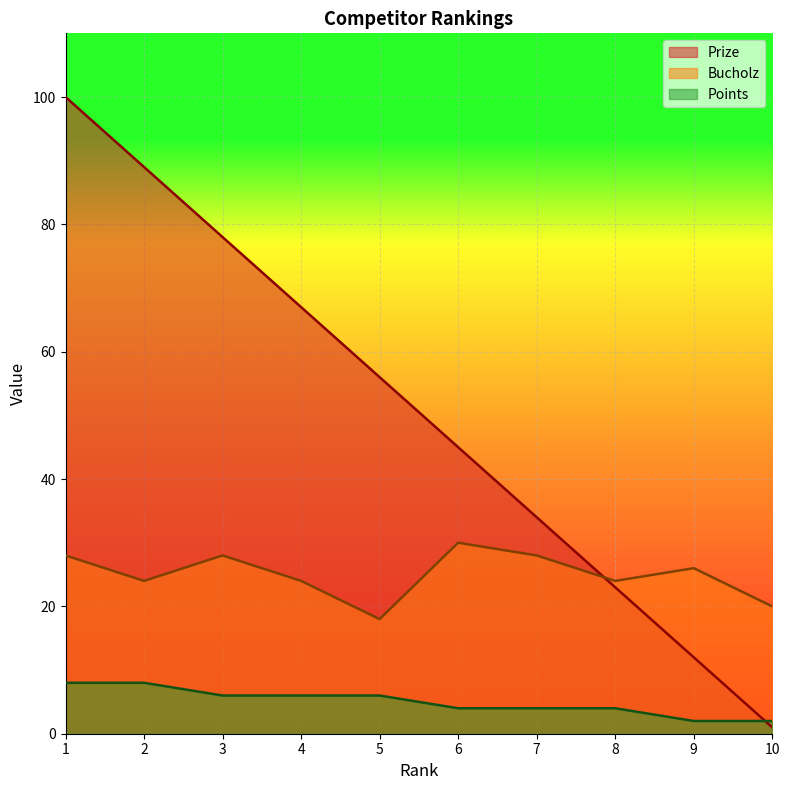

What is the maximum value shown in the chart?

100